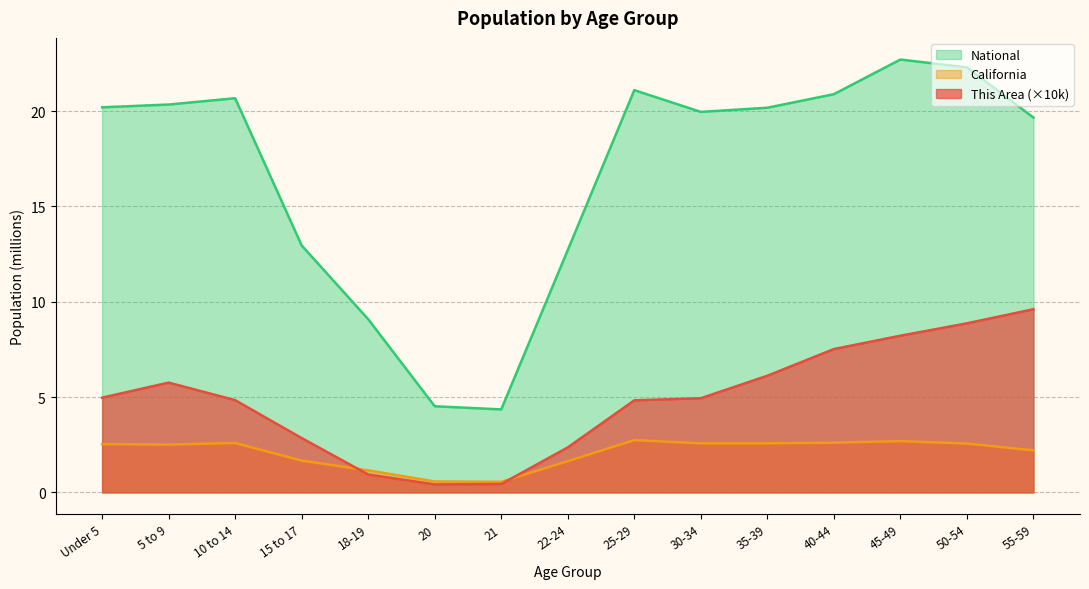

Between which two adjacent categories do This Area and California first intersect?

15 to 17 and 18-19